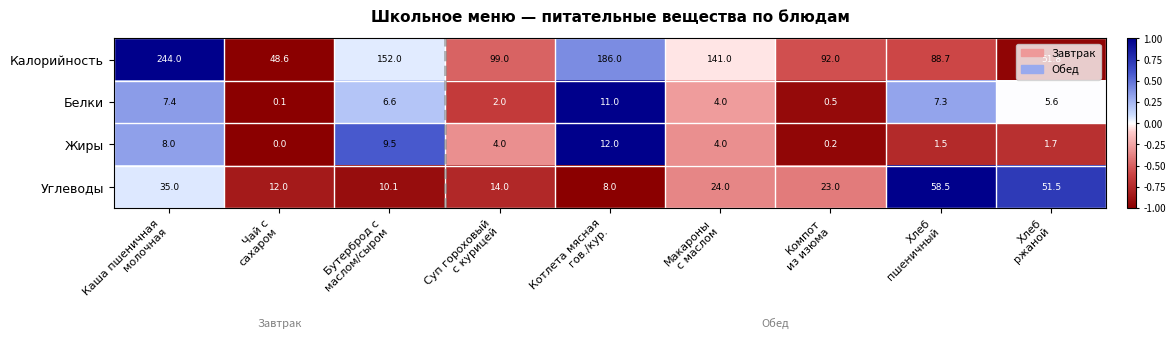

Which series has the largest range (max minus min)?

Калорийность